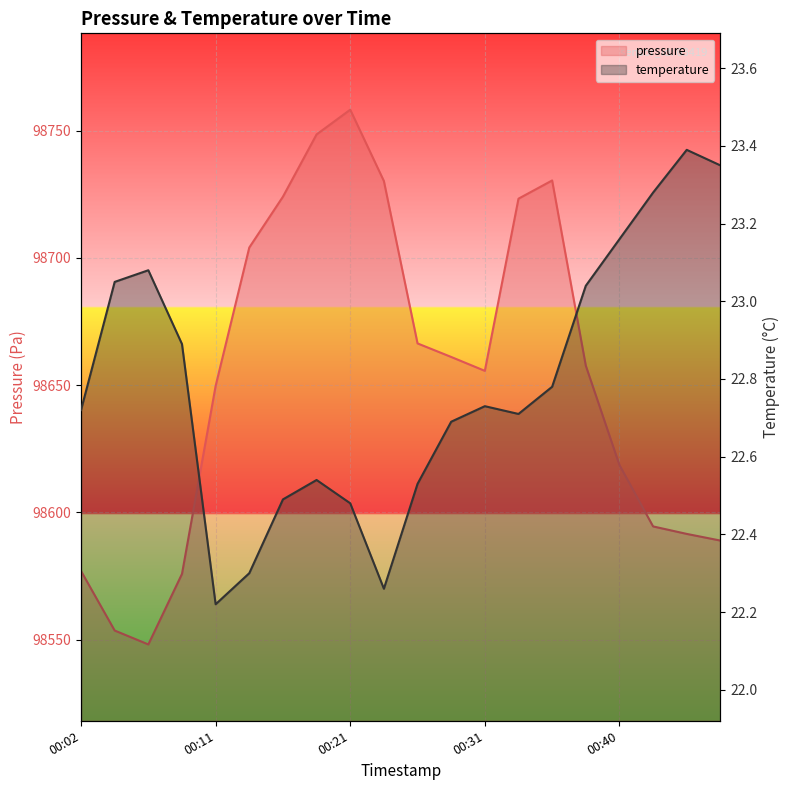

What is the minimum value for temperature?

22.2